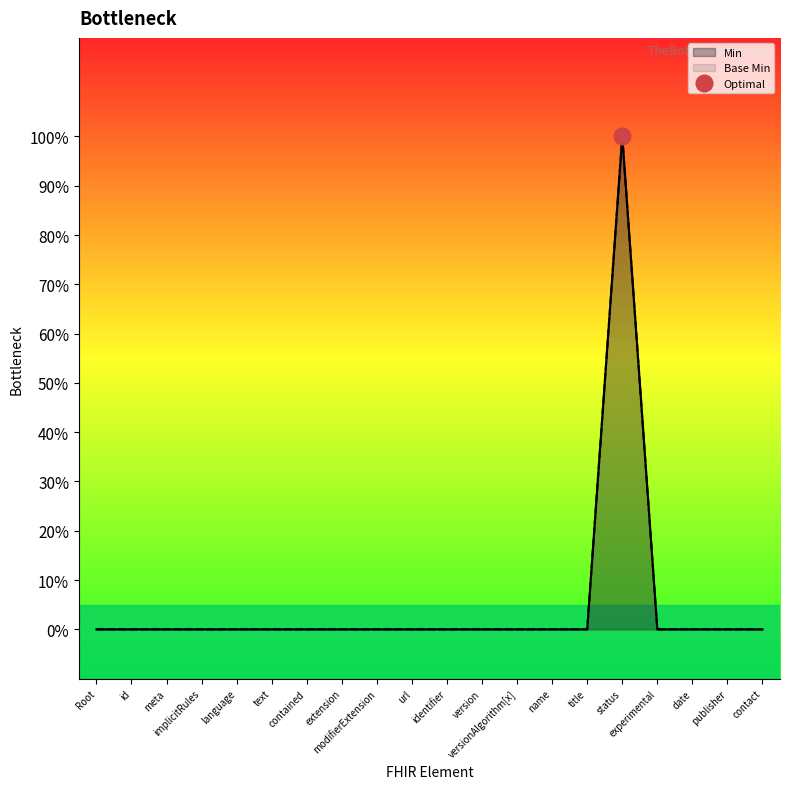

Where is Min nearest to the value 0?

Root